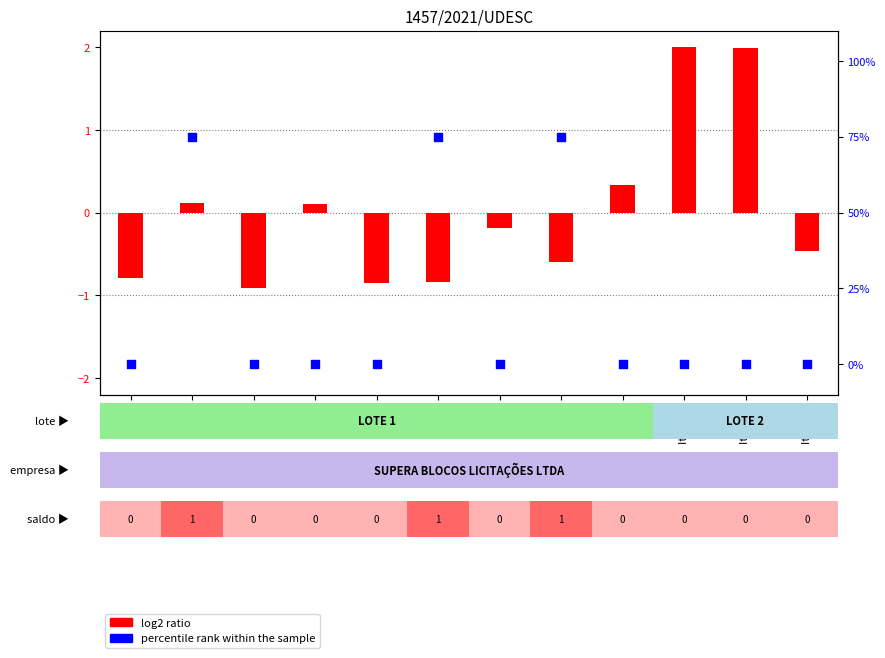

Which series has the widest spread of Y values?

percentile rank within the sample